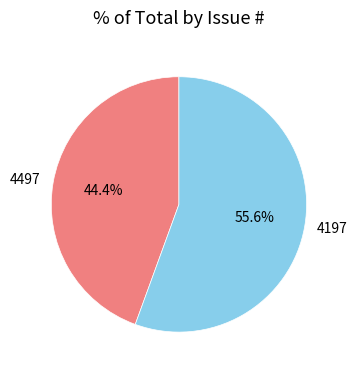

Which has a higher value, 4497 or 4197?

4197